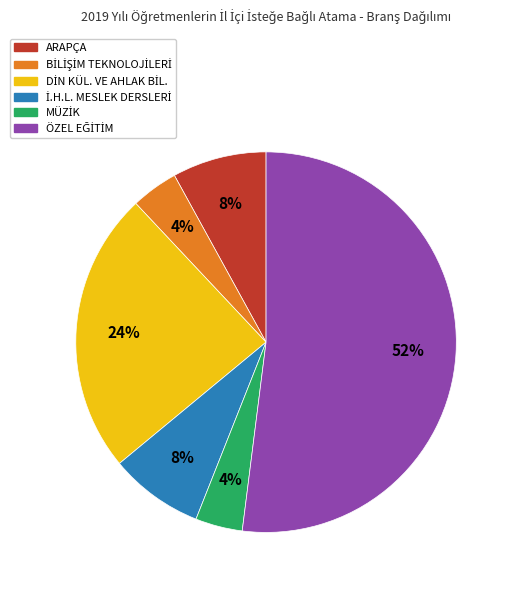

Is there a majority slice in this chart?

Yes